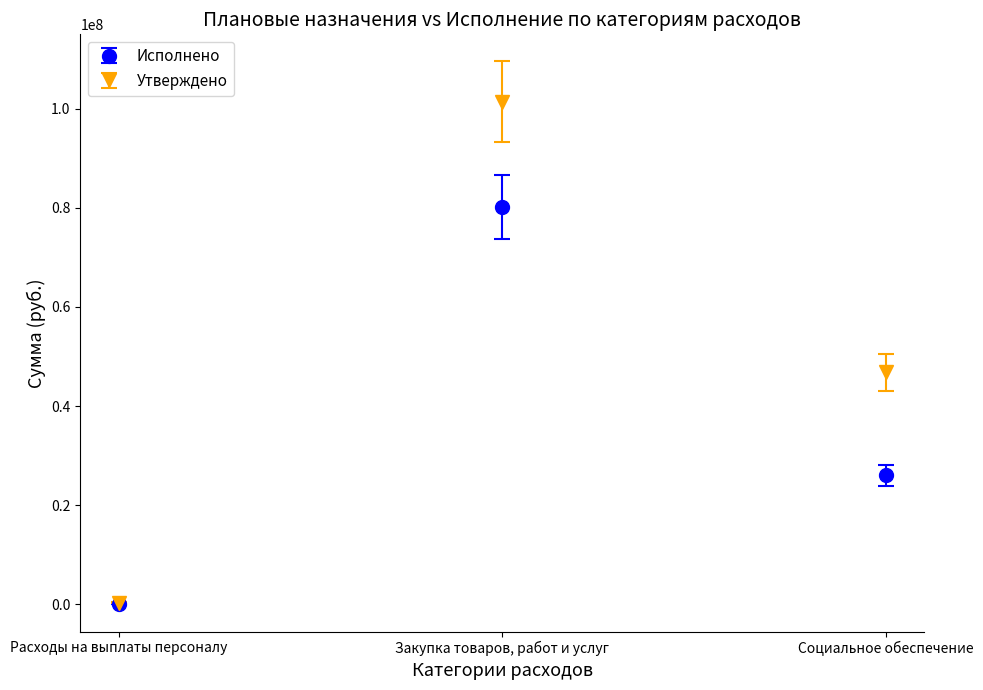

Reading right to left, extract all data points from this chart.

Исполнено: 26006107.6	80195254.1	9345.6
Утверждено: 46835000.0	101387860.5	386180.3